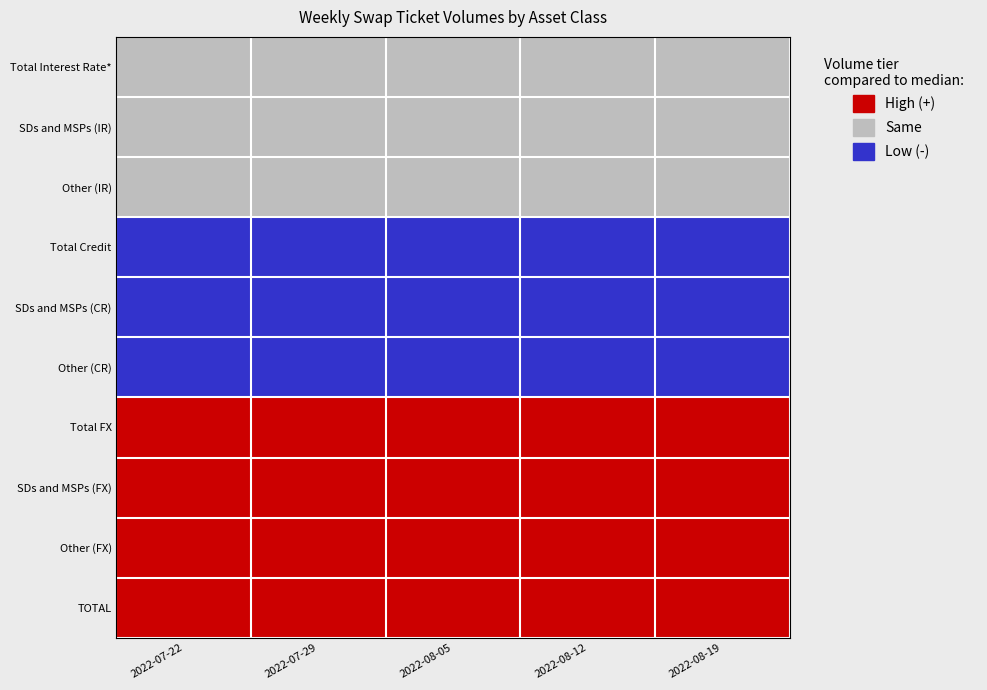

What is the greatest value displayed?

2